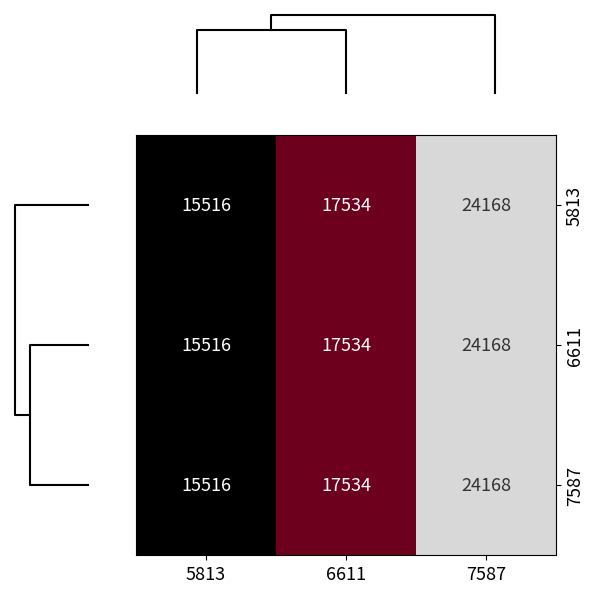

Which category has the lowest value in the 5813 series?

5813